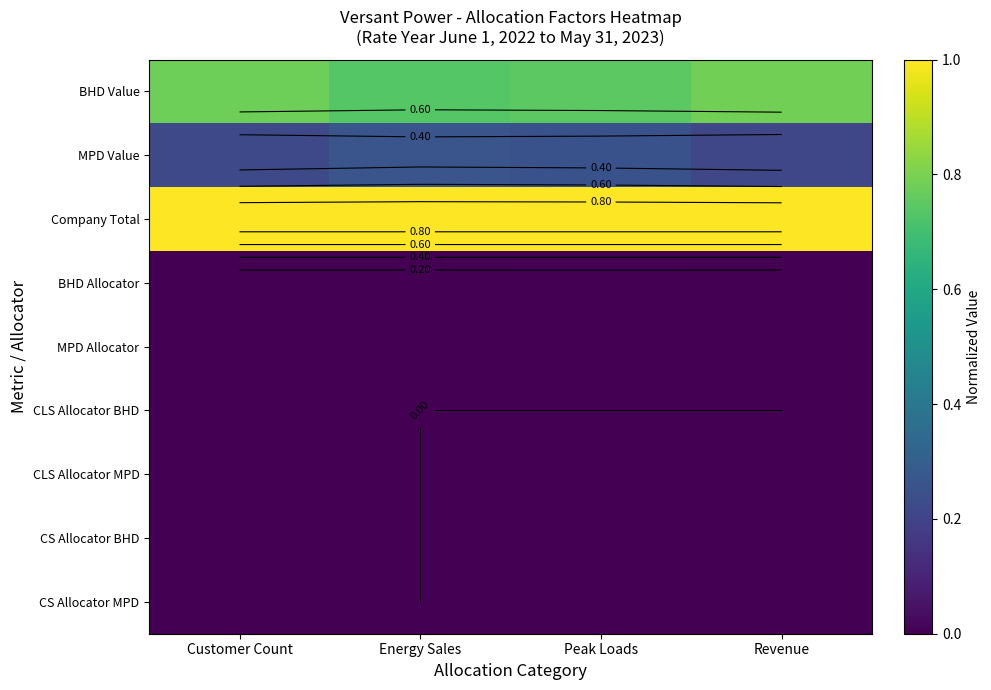

True or false: MPD Allocator has a value of 0.0 at Energy Sales.

True